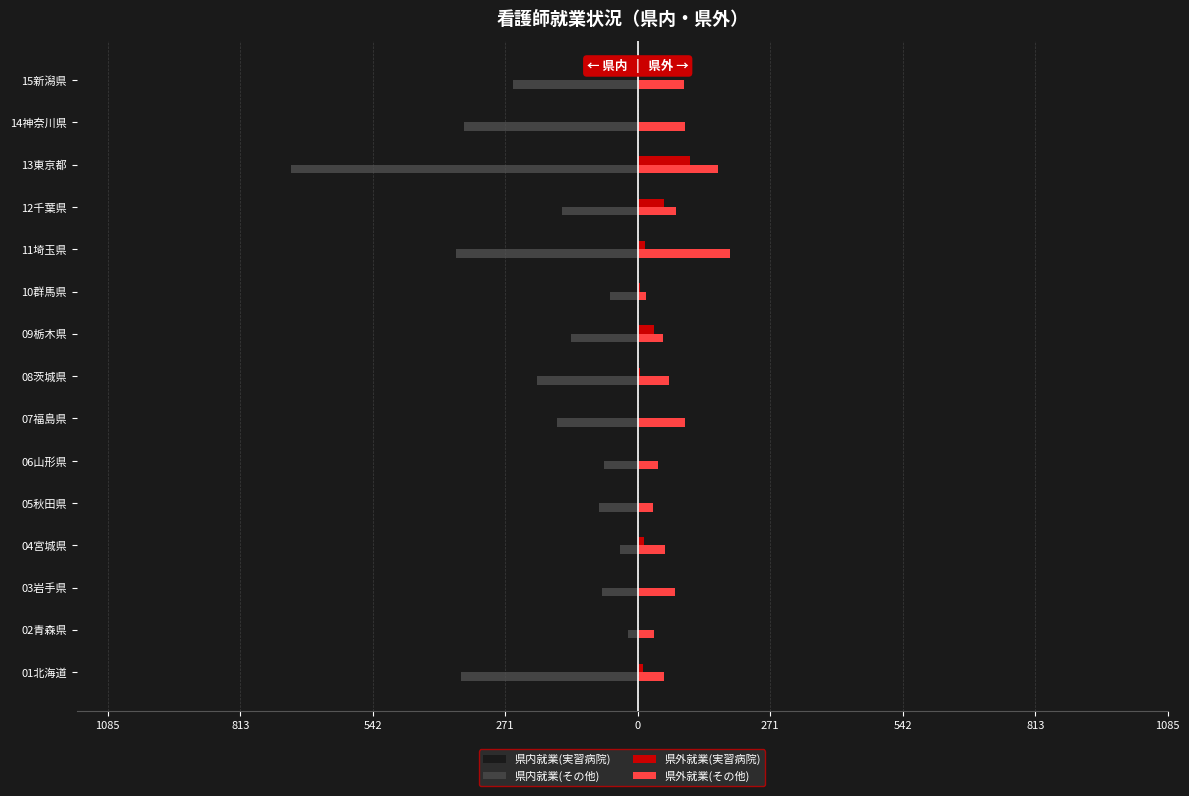

What are all the series names shown in the legend?

県内就業(実習病院), 県内就業(その他), 県外就業(実習病院), 県外就業(その他)